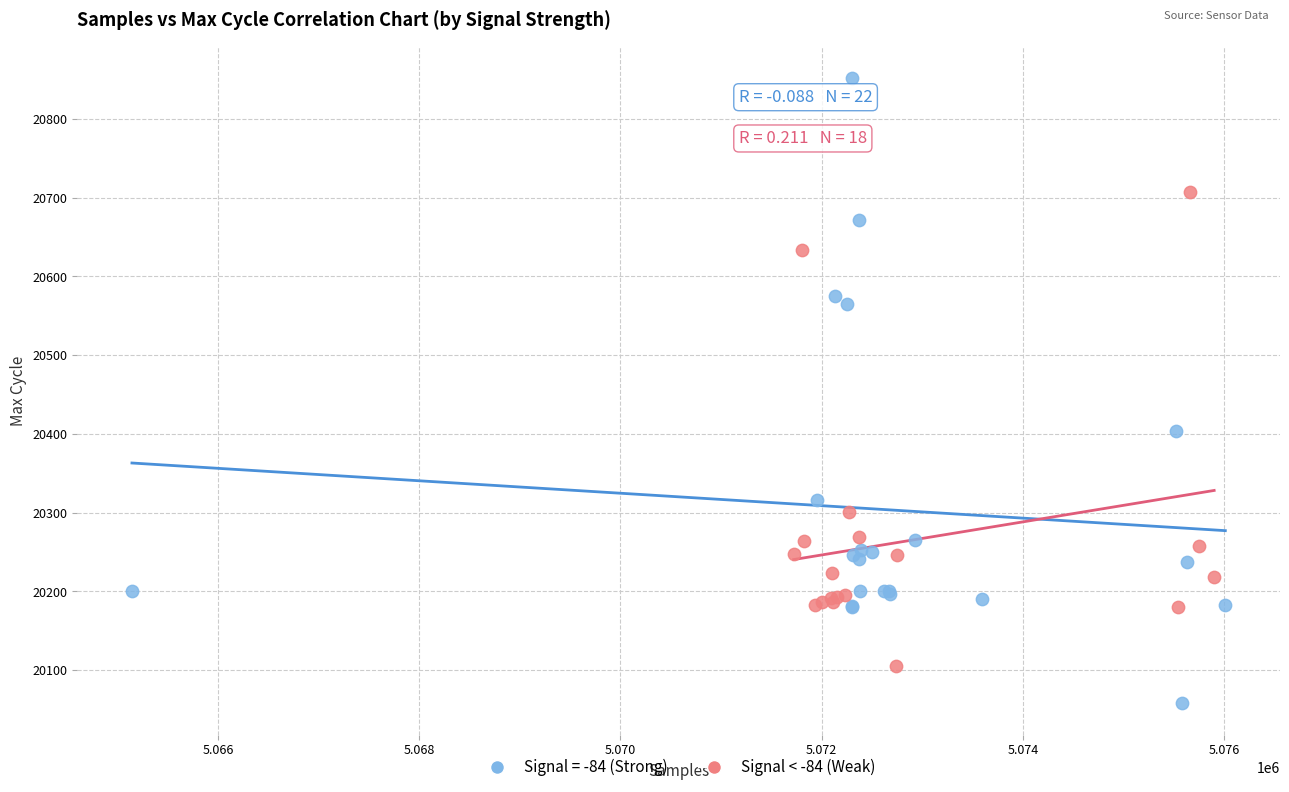

Which series contains the highest Y value?

Signal = -84 (Strong)